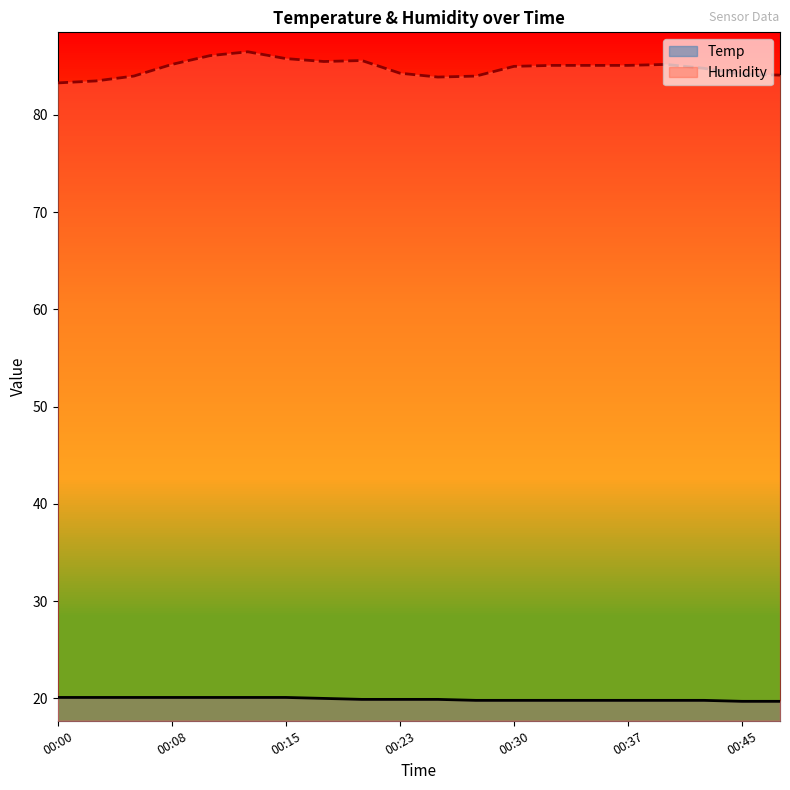

Reading left to right, transcribe all the data shown in this chart.

Temp: 20.1	20.1	20.1	20.1	20.1	20.1	20.1	20.0	19.9	19.9	19.9	19.8	19.8	19.8	19.8	19.8	19.8	19.8	19.7	19.7
Humidity: 83.3	83.5	84.0	85.2	86.1	86.5	85.8	85.5	85.6	84.3	83.9	84.0	85.0	85.1	85.1	85.1	85.2	84.8	84.2	84.1